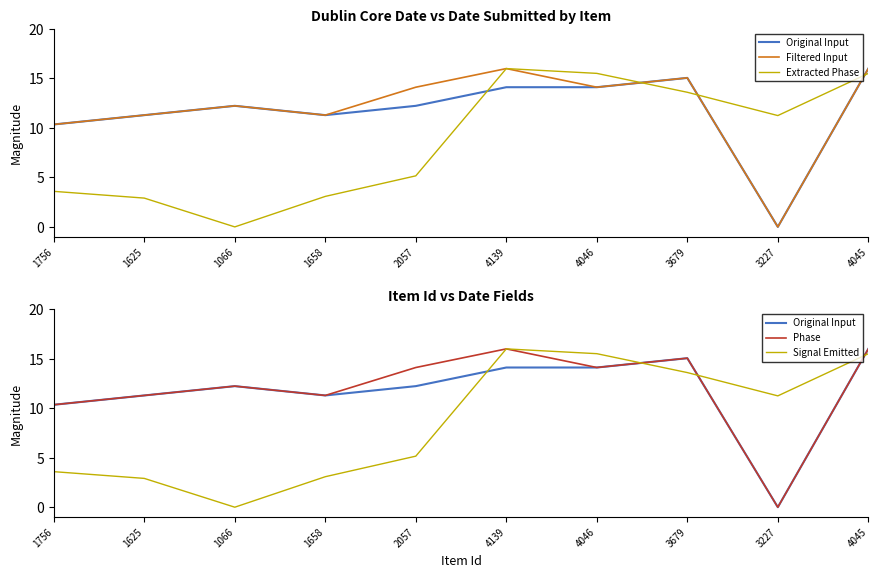

At how many categories does at least one series exceed 2?

10